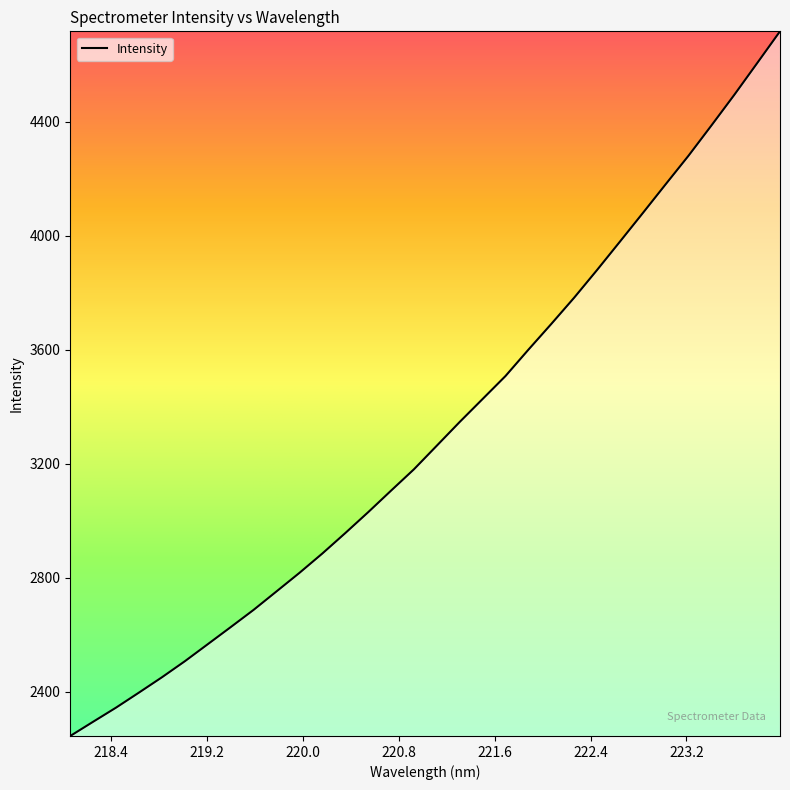

How many lines are shown in the chart?

1